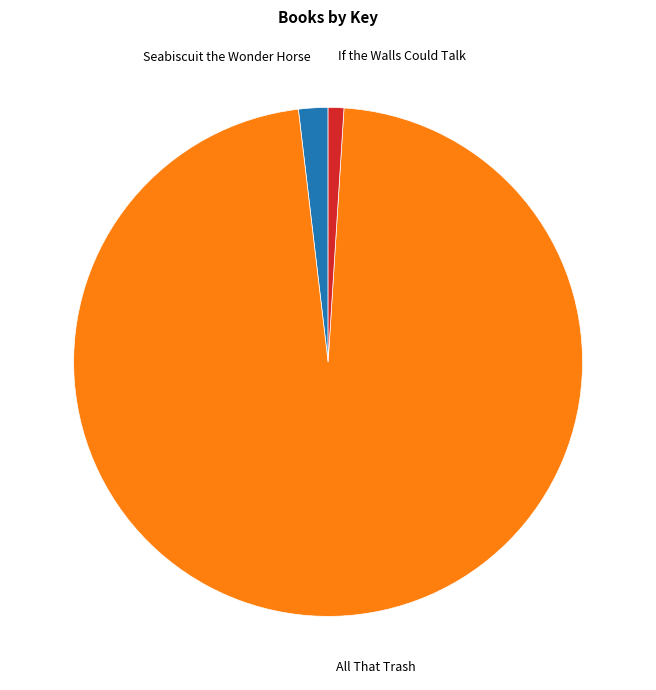

Approximately how many times larger is the value at All That Trash compared to If the Walls Could Talk?

97.4